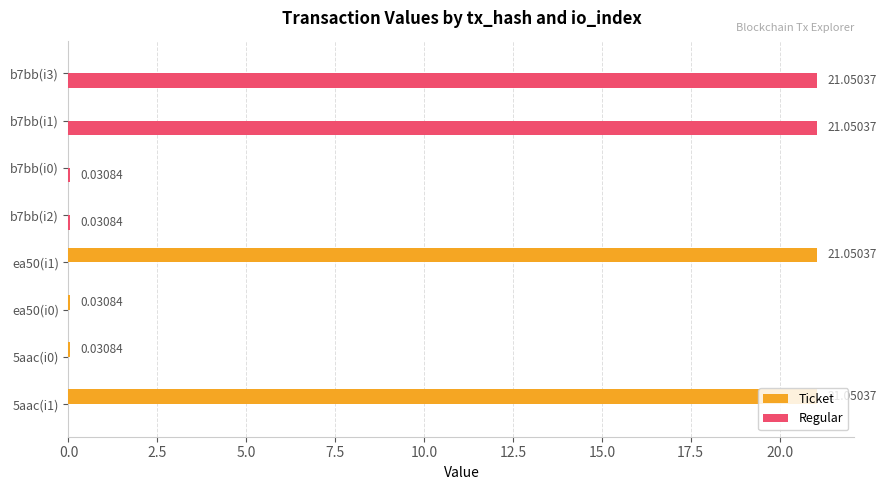

Which series changed the most between b7bb(i2) and b7bb(i3)?

Regular